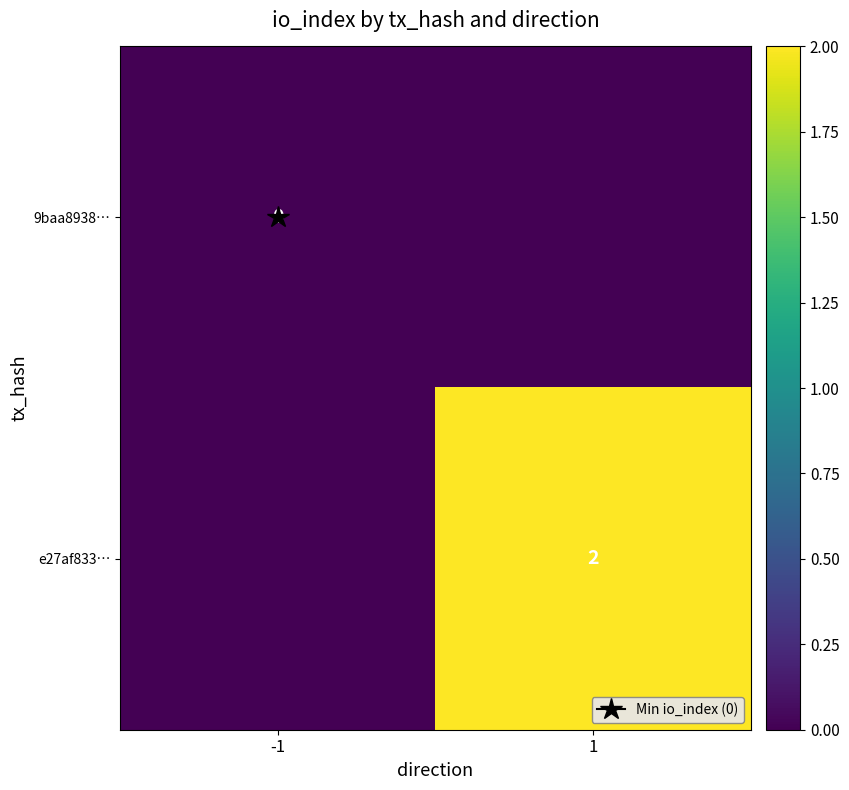

Rank the categories by e27af833… value from lowest to highest.

-1, 1